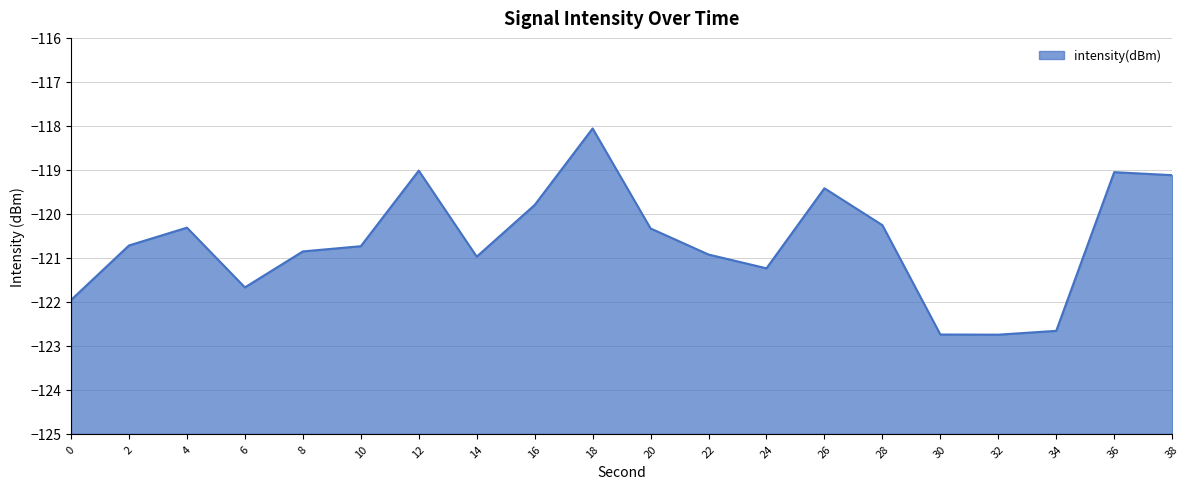

The chart shows a value of -122.7 at 30. True or false?

True